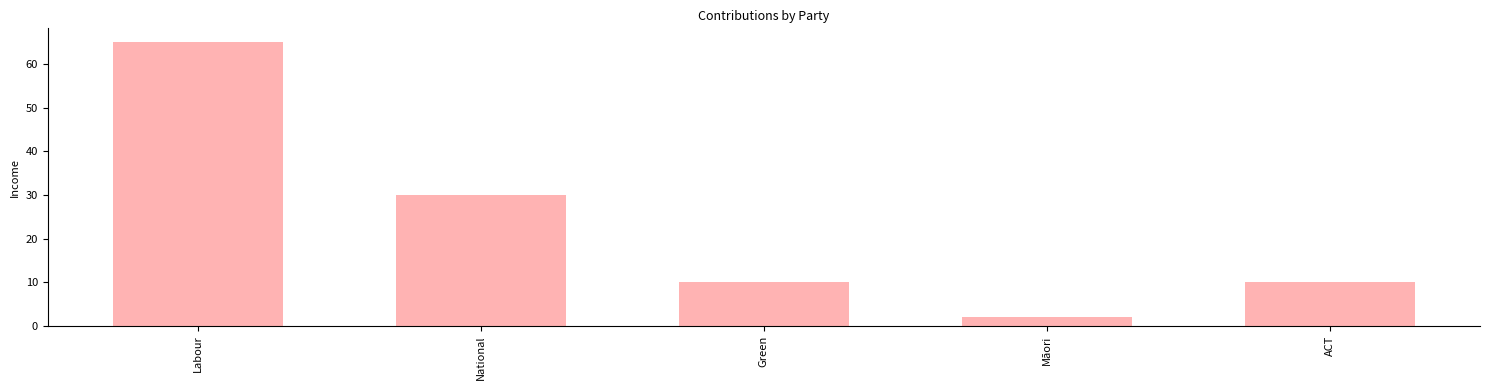

Where is the data nearest to the value 33?

National